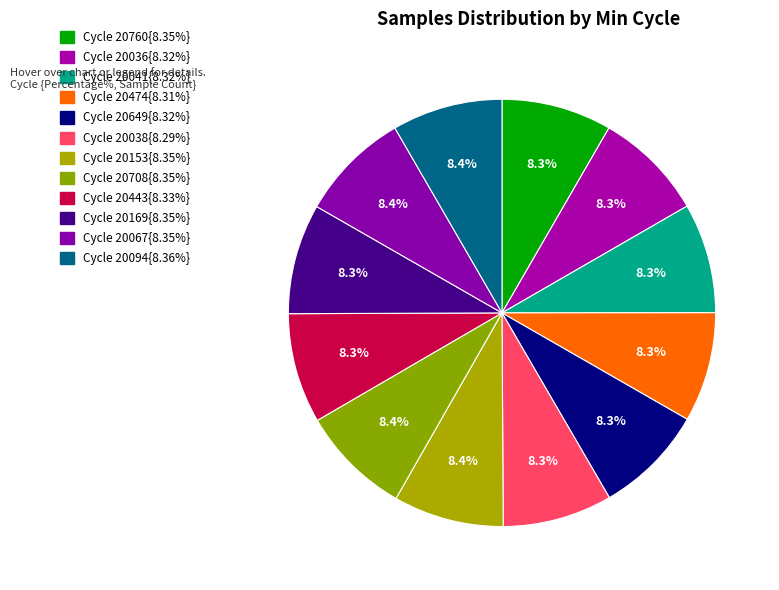

Does any single category account for the majority?

No